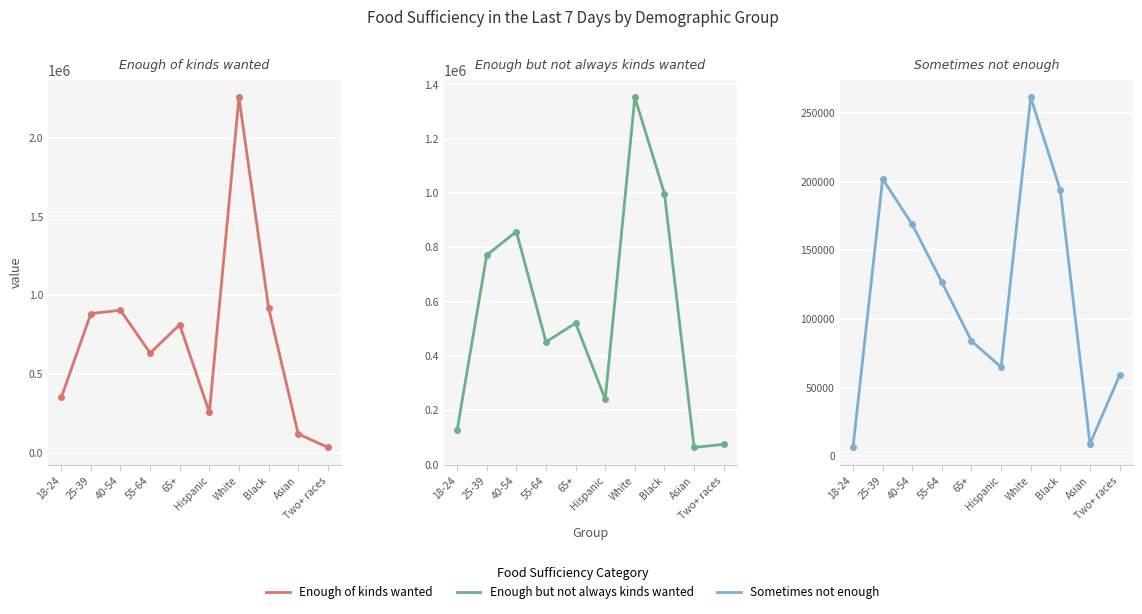

Which label corresponds to the largest value in the chart?

White